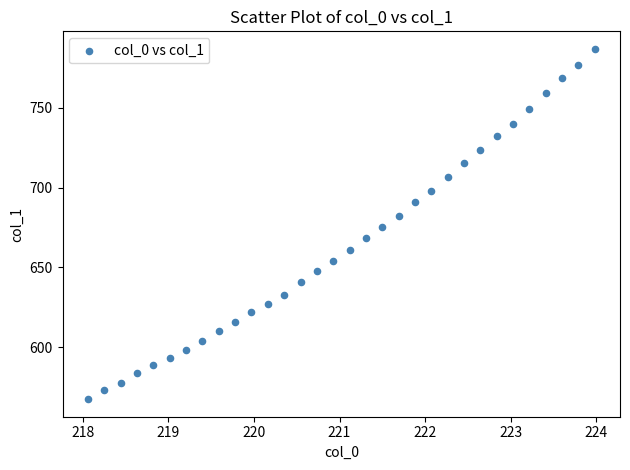

What is the range of X values (max minus min)?

5.9